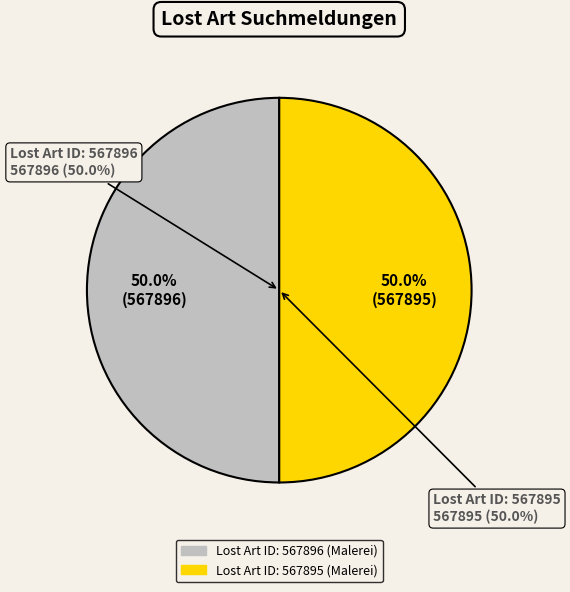

Which category accounts for the majority?

Lost Art ID: 567896